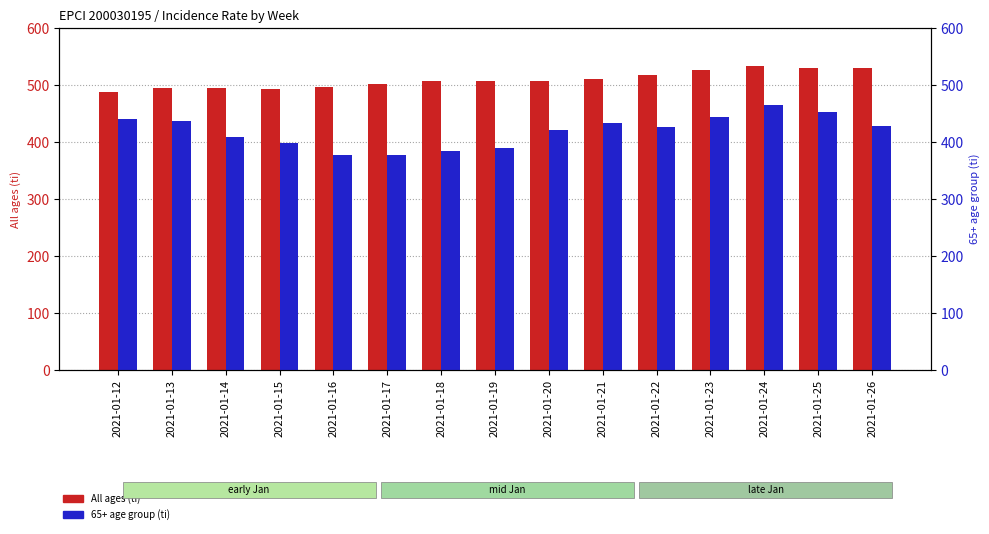

The All ages (ti) series shows 488.2 at 2021-01-12. True or false?

True